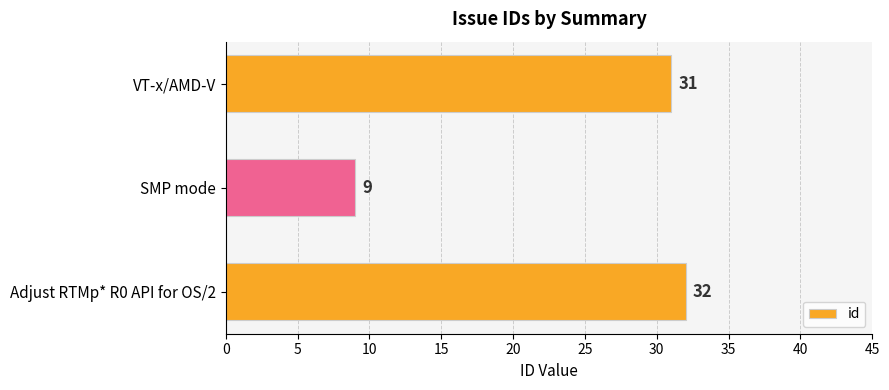

What is the difference between the second highest and minimum values?

22